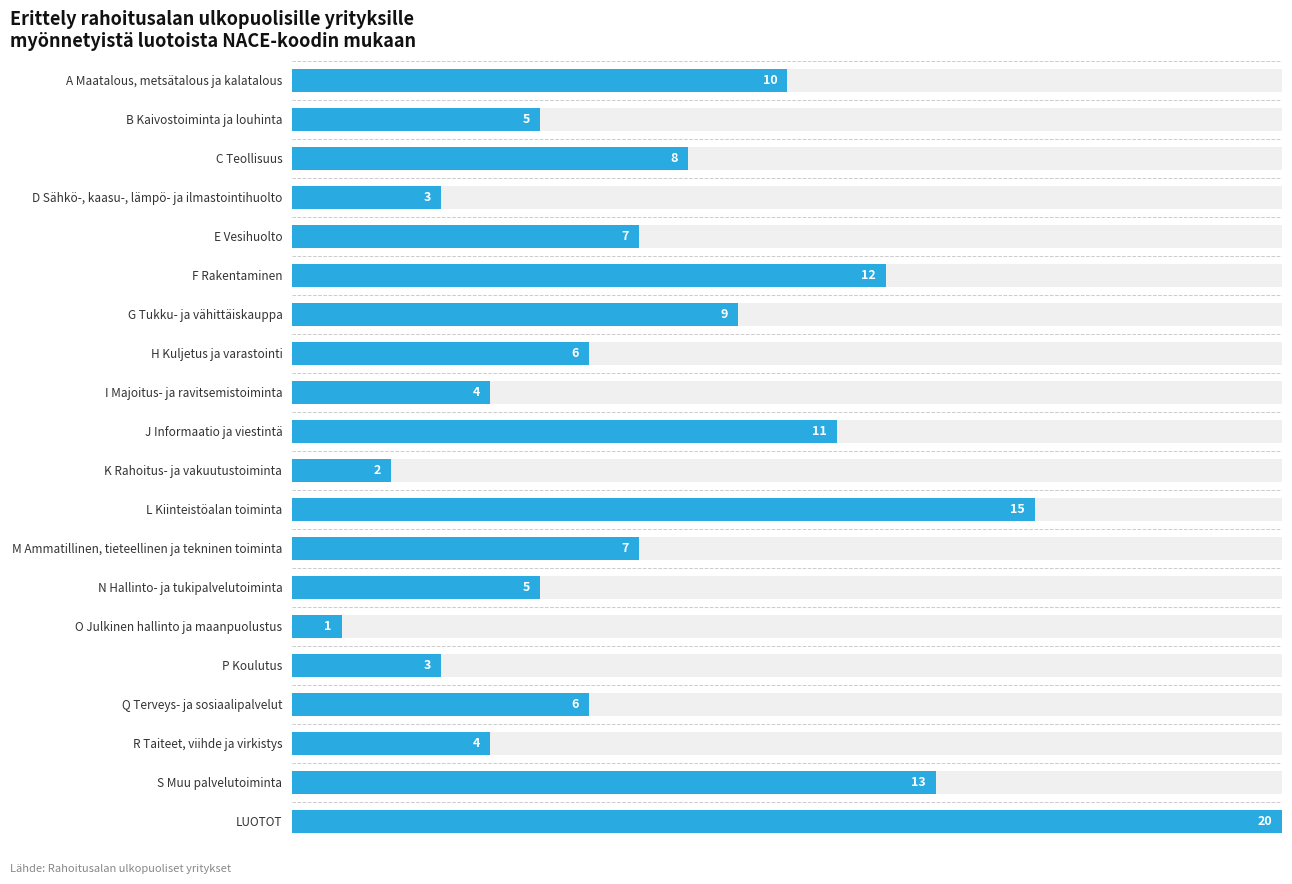

What is the minimum value shown in the chart?

1